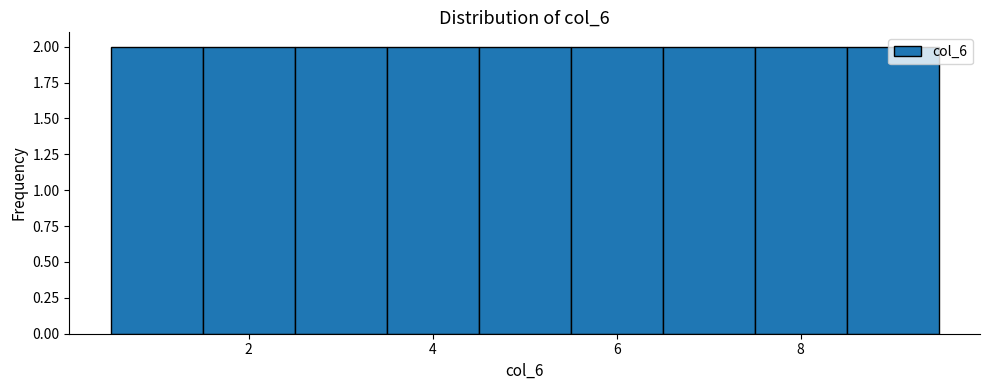

What is the height of the bar covering 1.5 to 2.5 on the x-axis? Neither the bar edges nor the heights are printed on the chart, so give them approximately, as read against the axes.

2